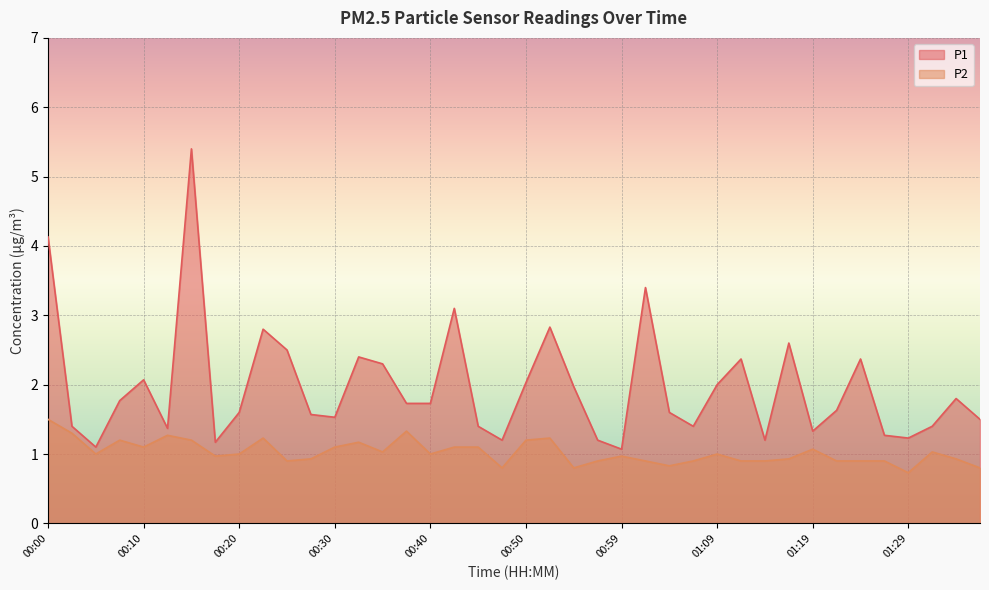

Rank the categories by P2 value from lowest to highest.

01:29, 00:47, 00:54, 01:37, 01:04, 00:25, 00:57, 01:02, 01:07, 01:12, 01:14, 01:22, 01:24, 01:27, 00:27, 01:17, 01:34, 00:17, 00:59, 00:05, 00:20, 00:40, 01:09, 00:35, 01:32, 01:19, 00:10, 00:30, 00:42, 00:45, 00:32, 00:07, 00:15, 00:50, 00:22, 00:52, 00:12, 00:02, 00:37, 00:00